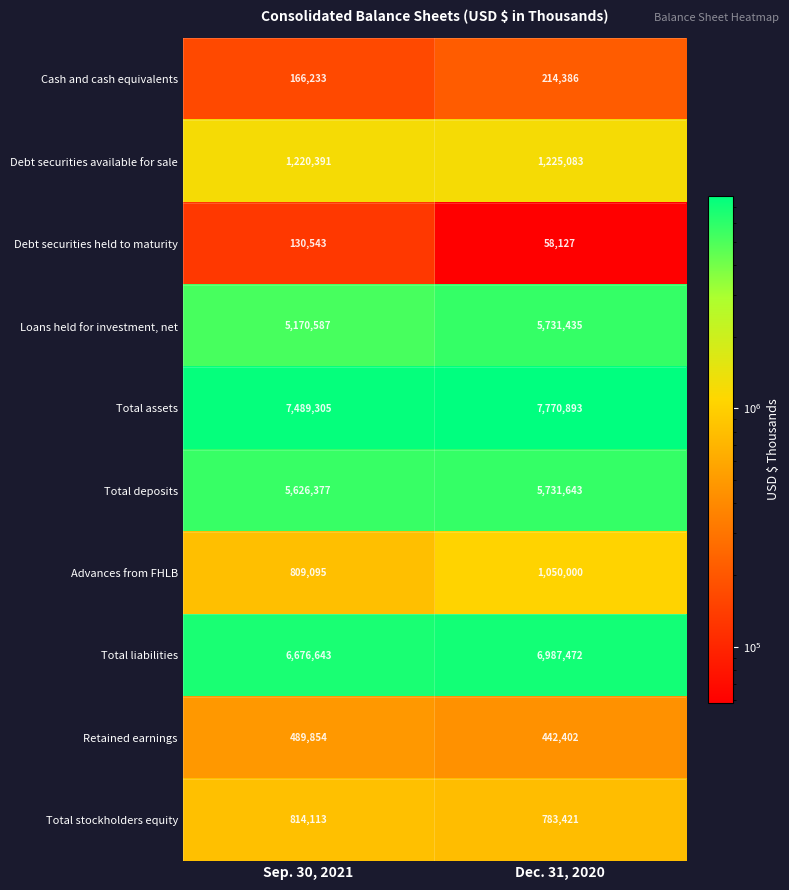

List the series in order of their peak value, lowest first.

Debt securities held to maturity, Cash and cash equivalents, Retained earnings, Total stockholders equity, Advances from FHLB, Debt securities available for sale, Loans held for investment, net, Total deposits, Total liabilities, Total assets